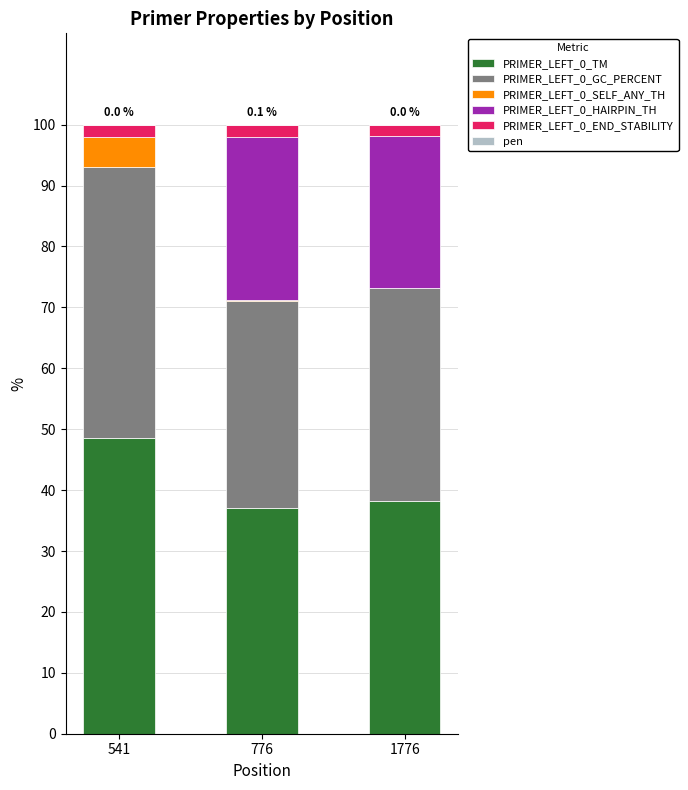

What is the highest value of the PRIMER_LEFT_0_TM series?

48.6